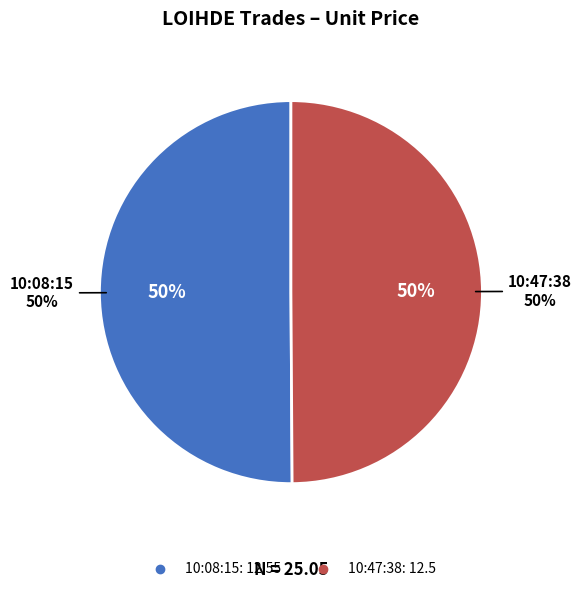

How many slices are in this pie chart?

2